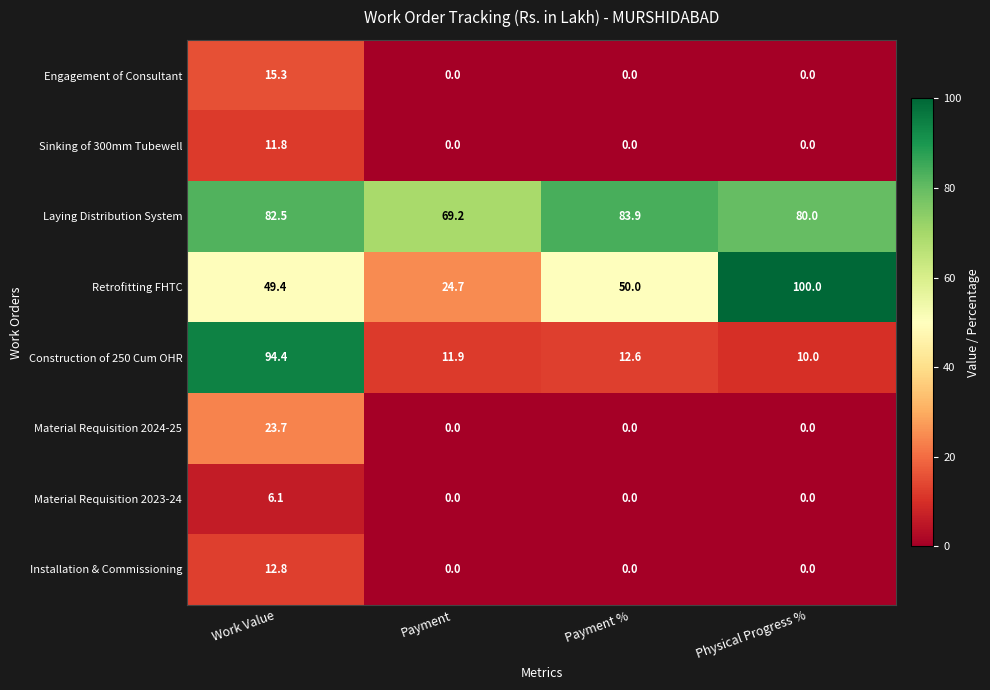

Rank the series by their maximum value, from highest to lowest.

Retrofitting FHTC, Construction of 250 Cum OHR, Laying Distribution System, Material Requisition 2024-25, Engagement of Consultant, Installation & Commissioning, Sinking of 300mm Tubewell, Material Requisition 2023-24